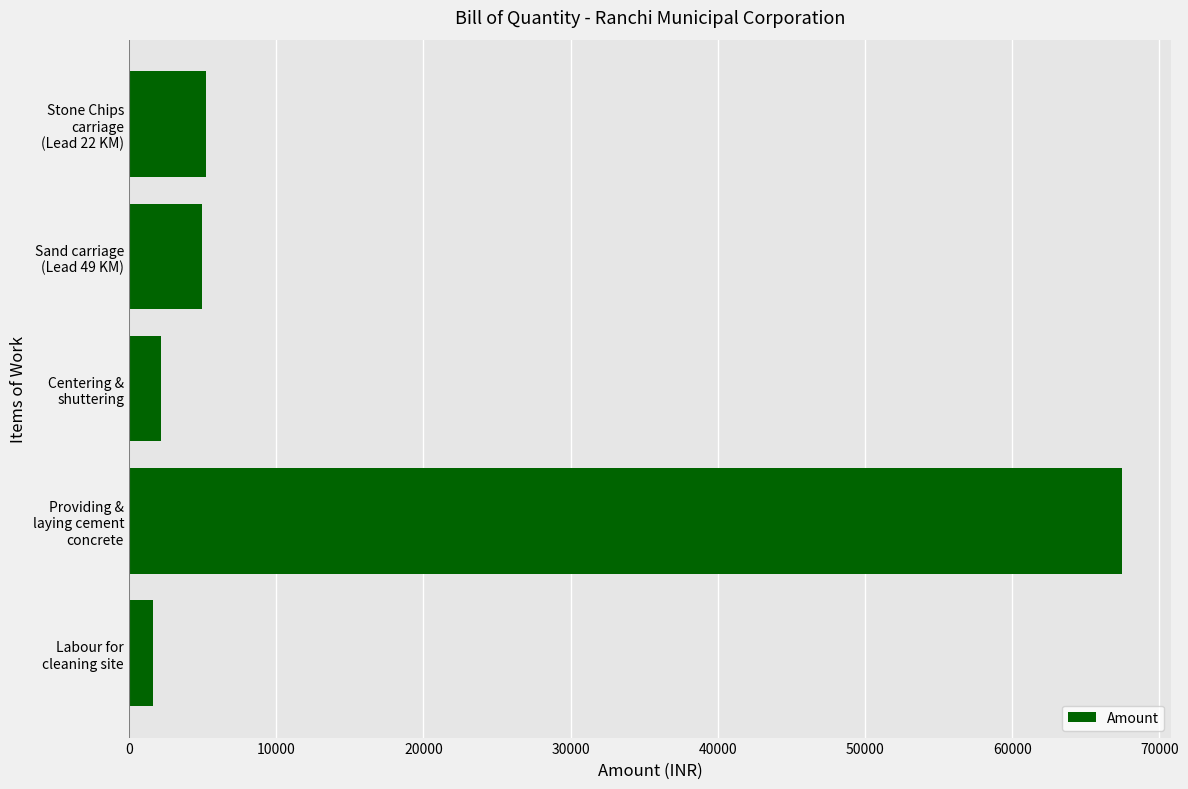

Does the chart contain stacked bars?

No